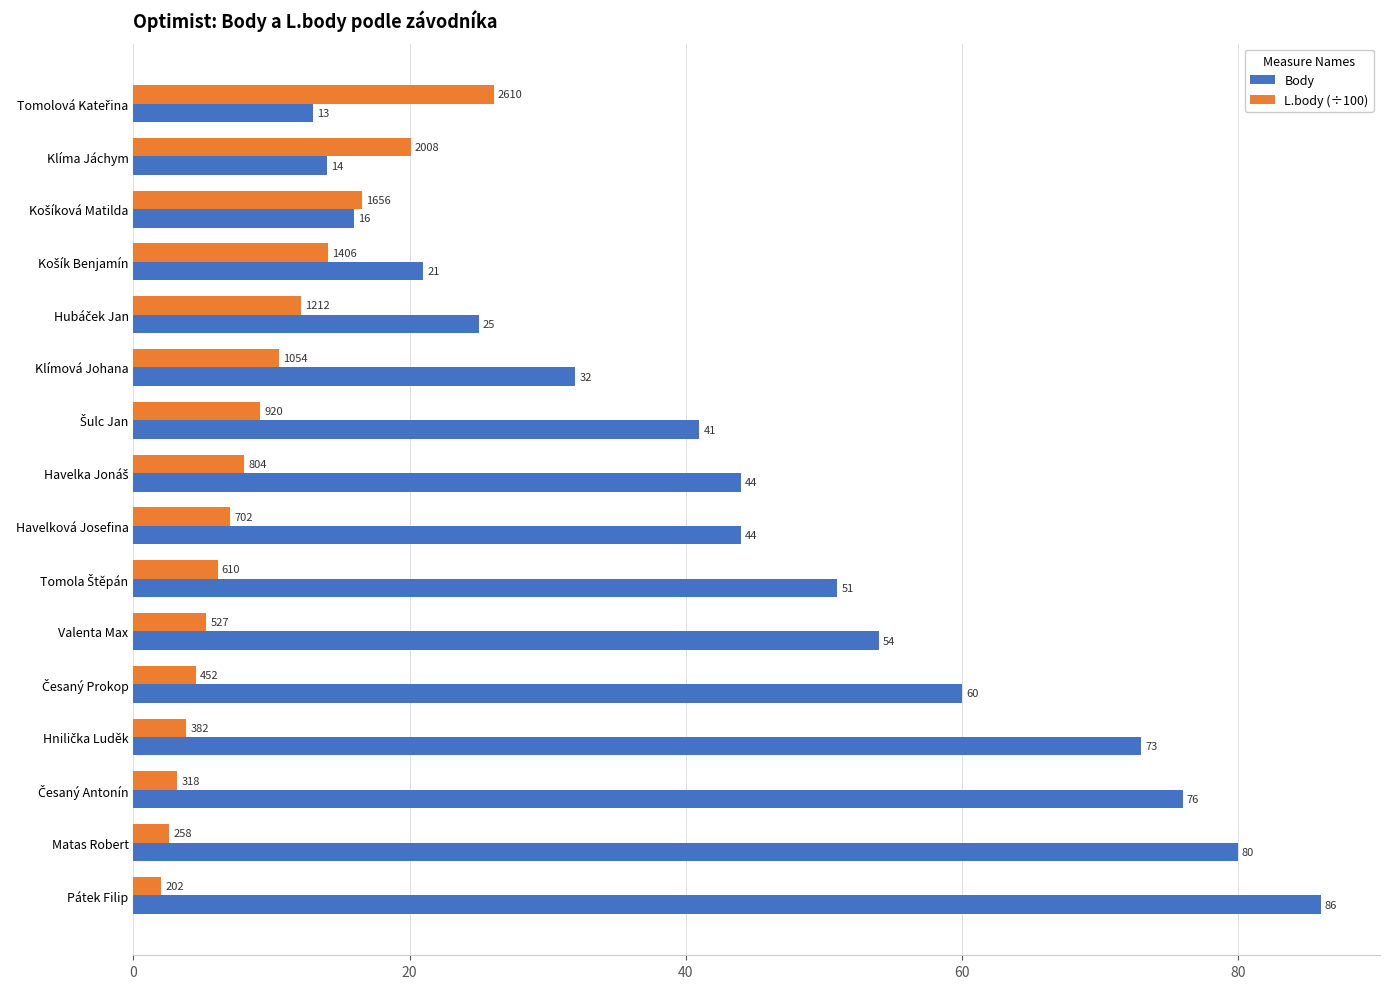

Which series has the widest spread of values?

Body